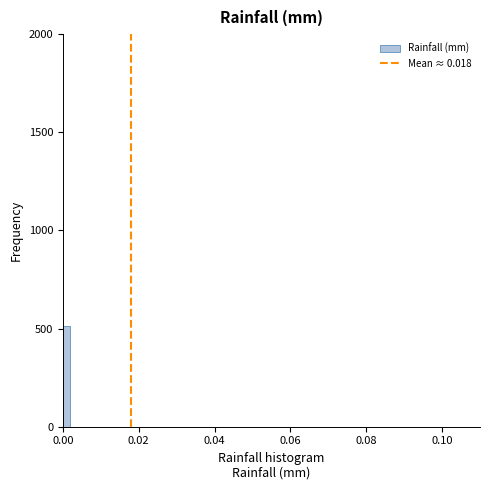

Read against the x-axis, roughly where is the centre of the tallest bar?

0.002